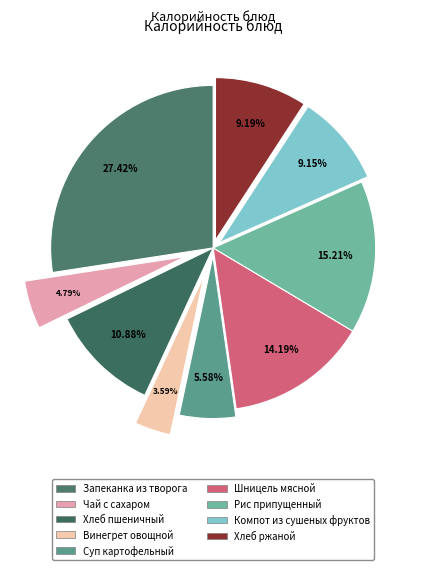

What is the smallest slice in the pie chart?

Винегрет овощной